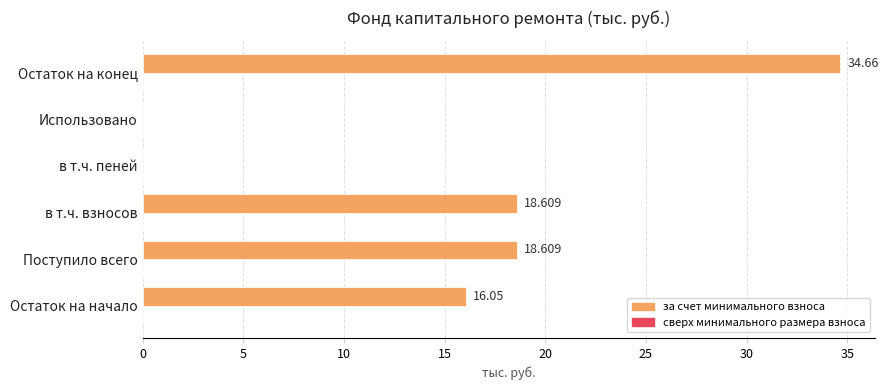

Which category has the highest value across all series?

Остаток на конец